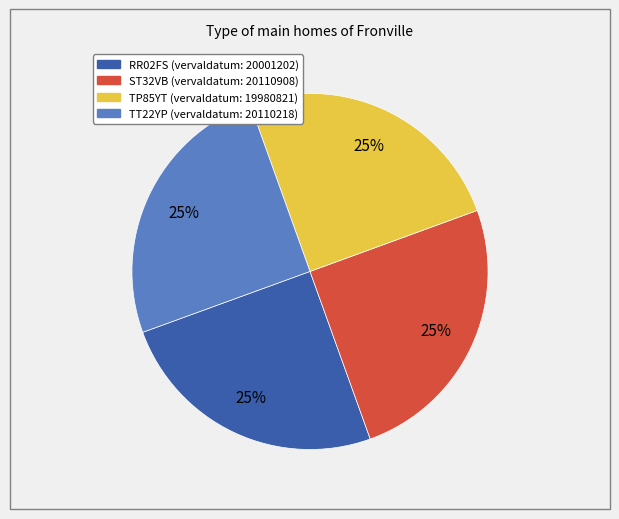

Is there a majority slice in this chart?

No